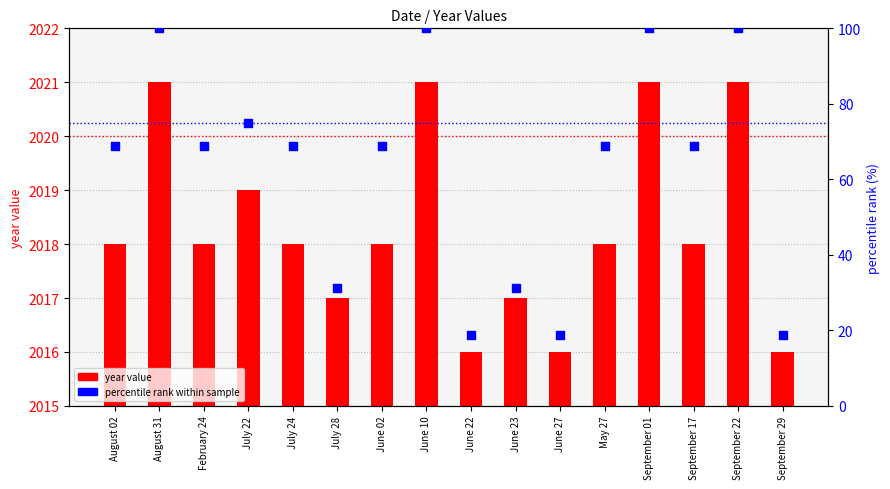

At how many categories does at least one series exceed 1748?

16